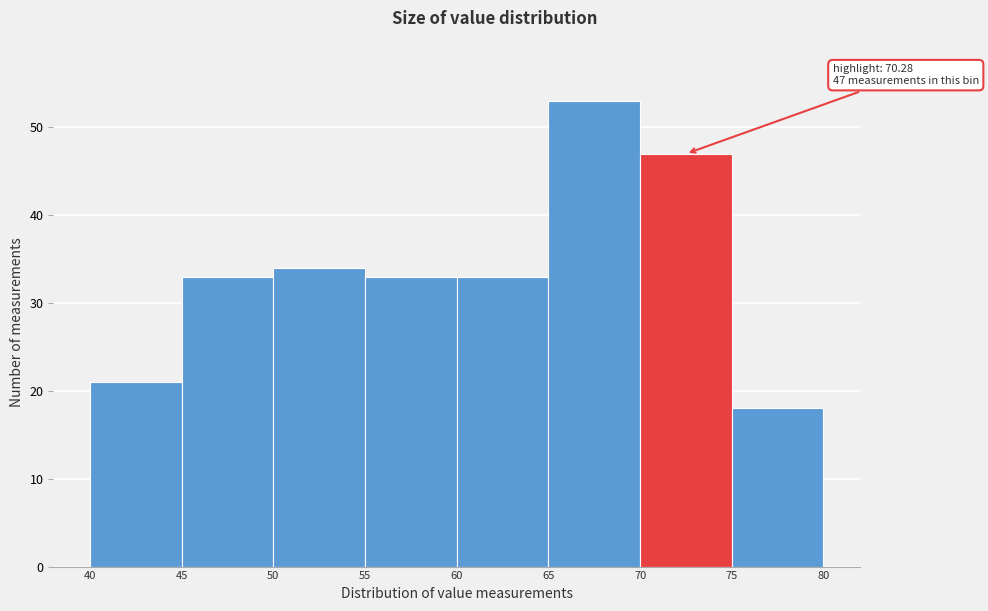

Which range on the x-axis has the tallest bar?

65 to 70